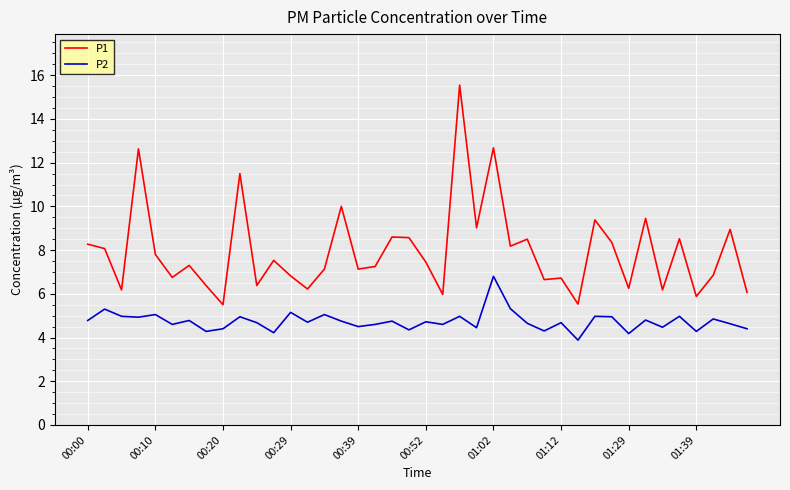

Rank the series by their average value, from highest to lowest.

P1, P2